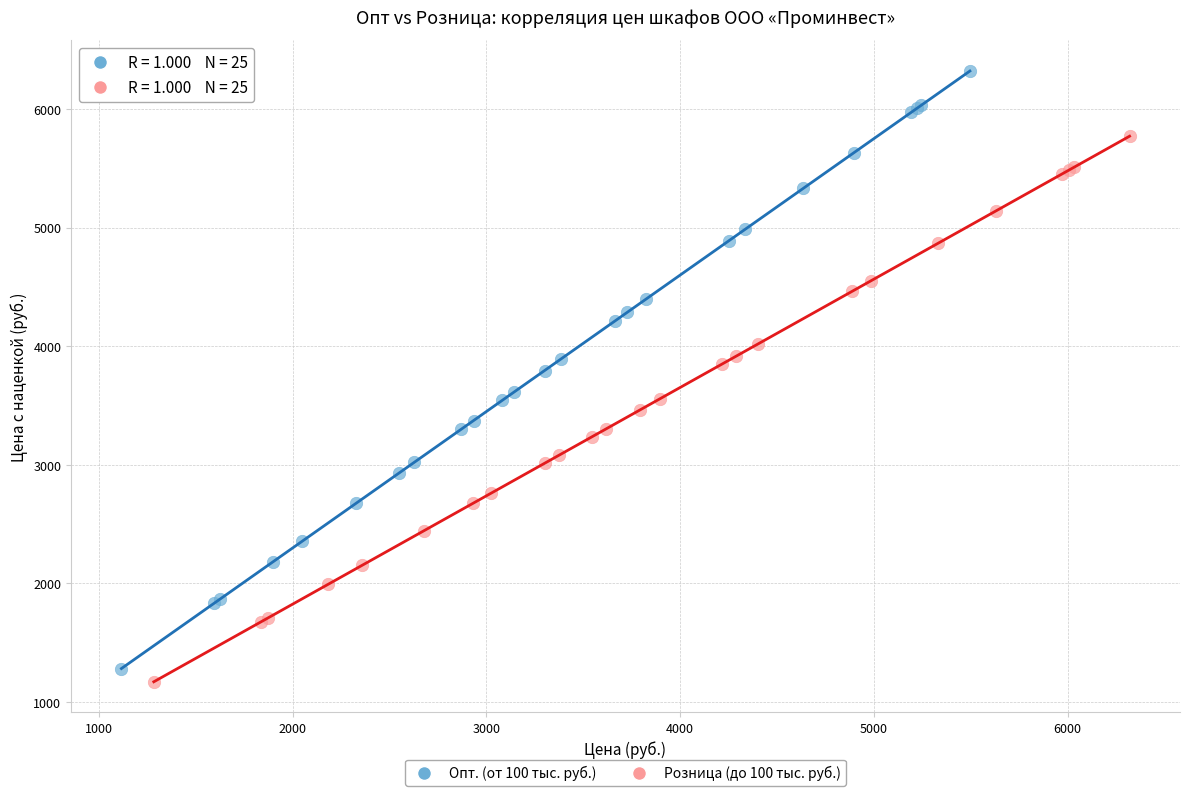

Which series reaches the maximum Y coordinate?

Опт. (от 100 тыс. руб.)